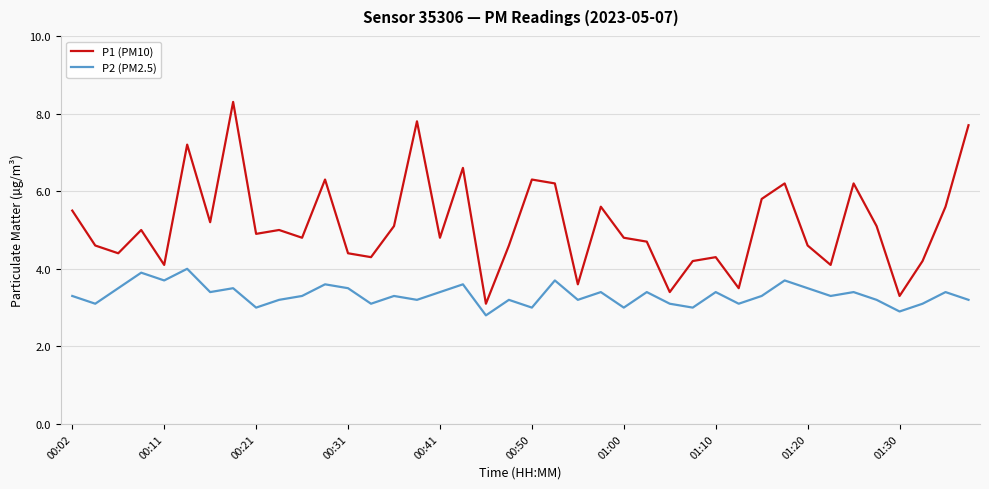

What is the minimum value shown in the chart?

2.8